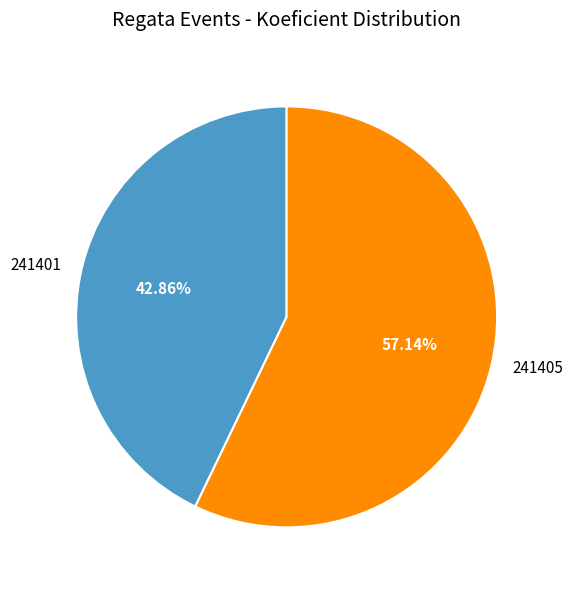

Between 241405 and 241401, which is larger?

241405